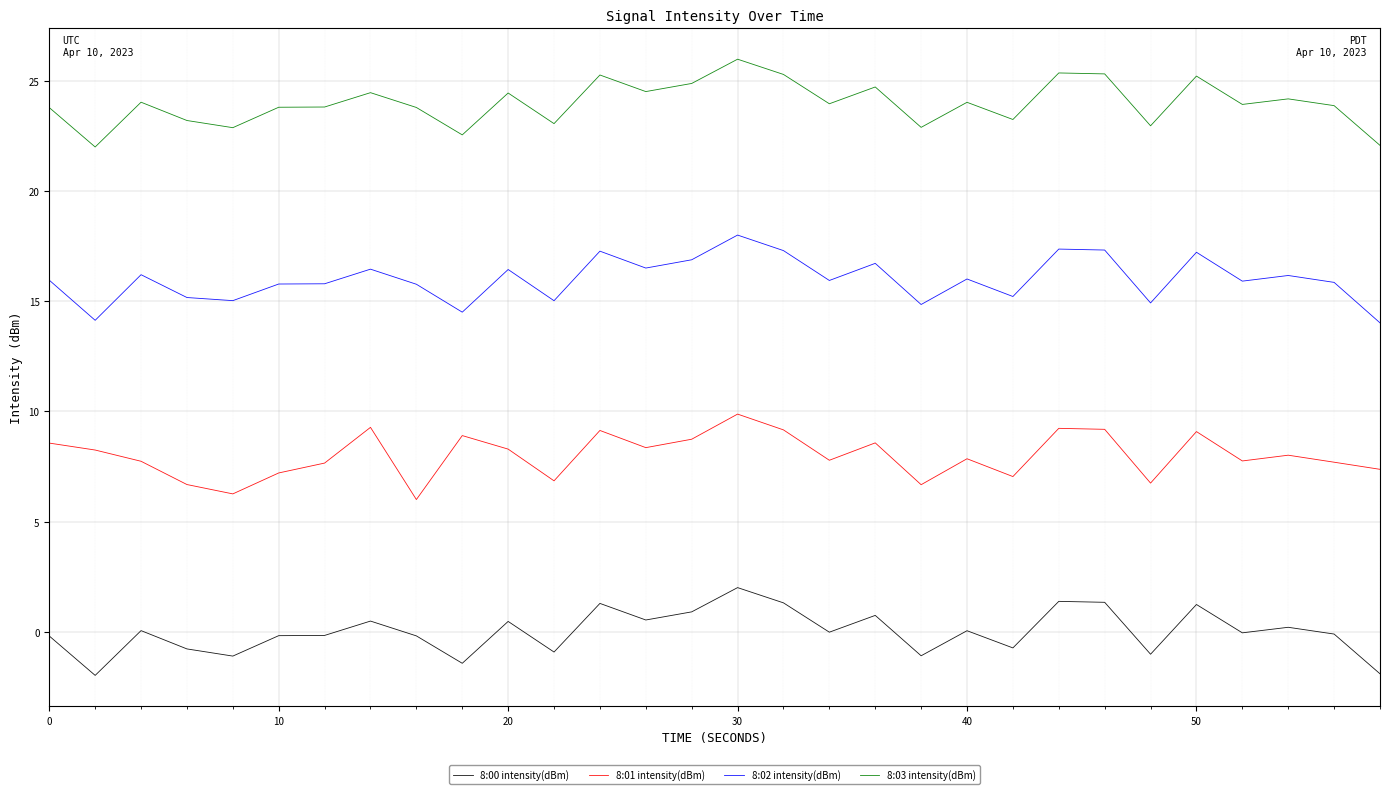

True or false: 8:03 intensity(dBm) and 8:00 intensity(dBm) intersect in this chart.

False